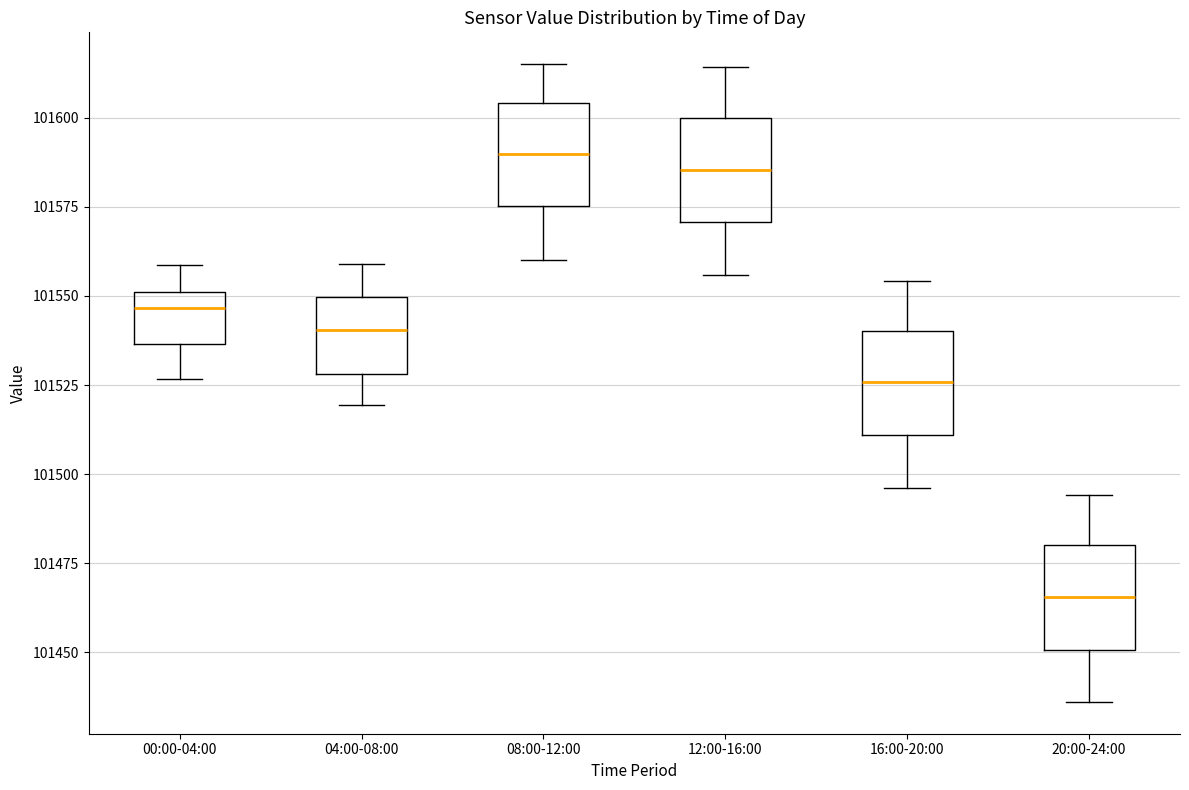

Where is the lower edge of the box for 12:00-16:00 on the y-axis? The values are not printed on the chart, so give them approximately, as read against the axis.

101570